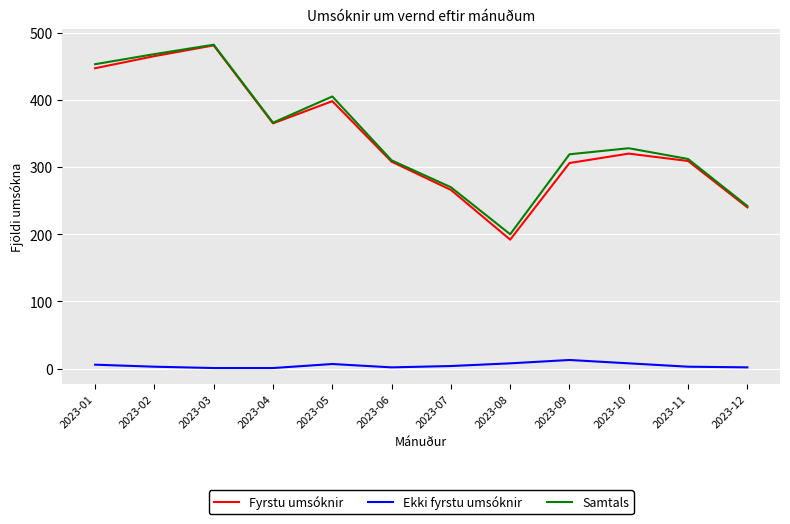

The Fyrstu umsóknir series shows 395 at 2023-12. True or false?

False